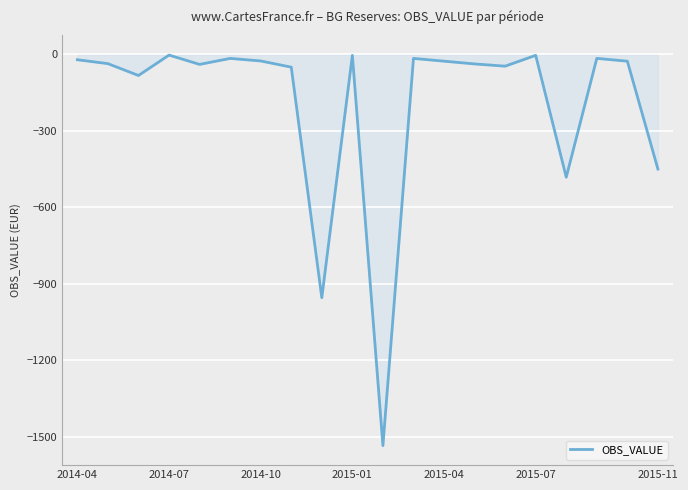

What is the maximum value shown in the chart?

-2.7